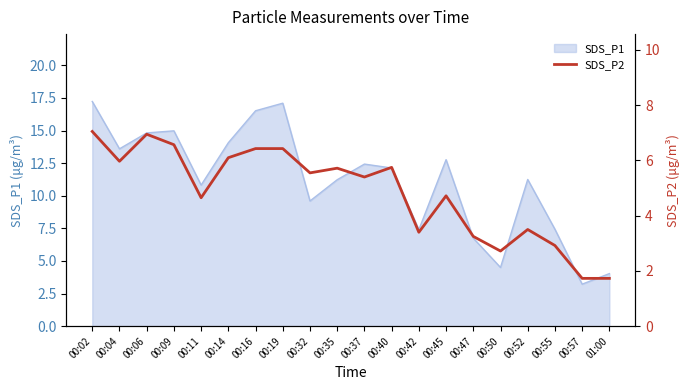

What is the difference between the second highest and second lowest values?

5.2